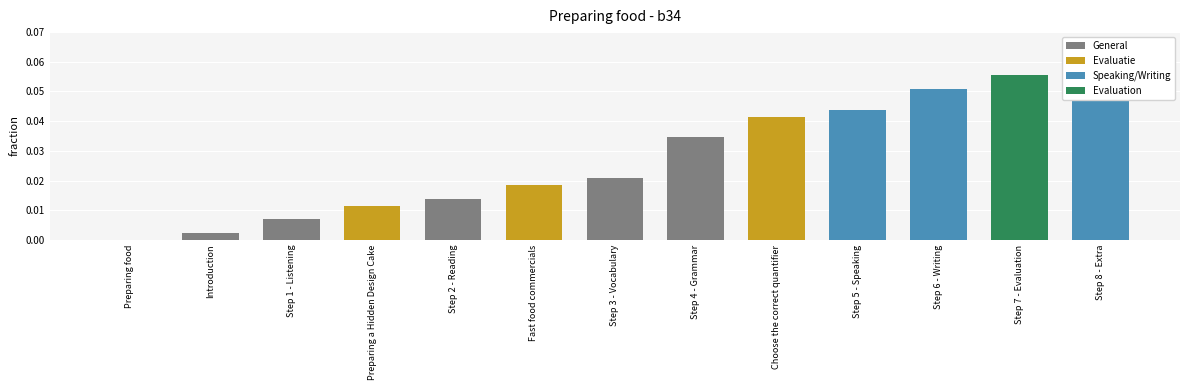

Which has a higher value, Step 8 - Extra or Step 3 - Vocabulary?

Step 8 - Extra